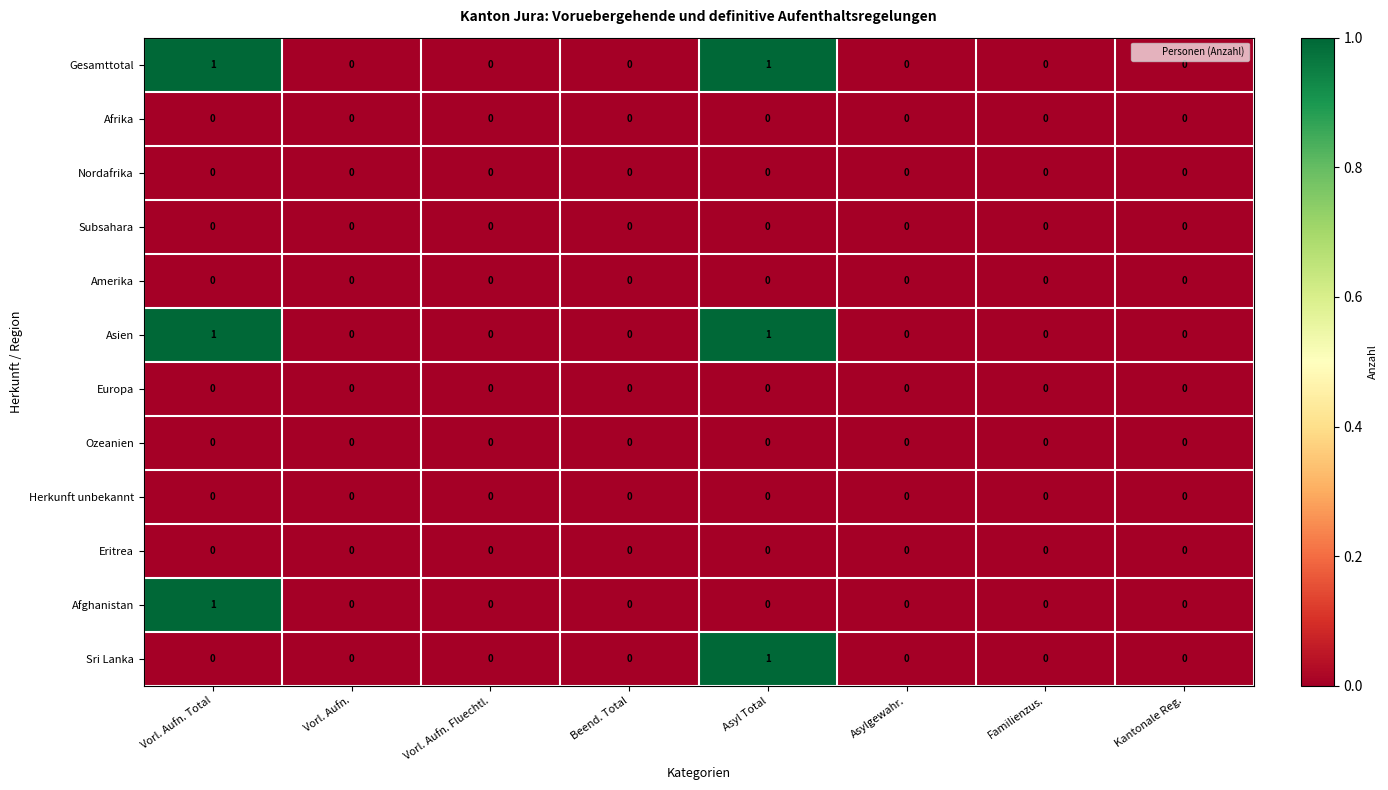

Is it true that Ozeanien equals 0 at Vorl. Aufn. Total?

True